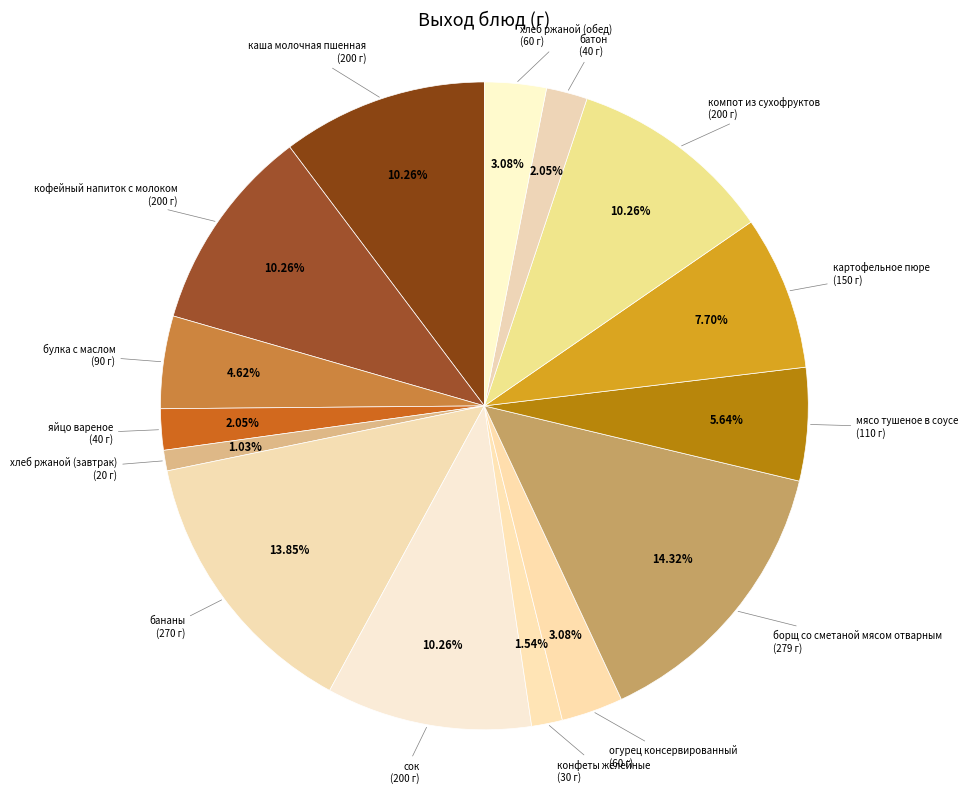

Which has a higher value, бананы or картофельное пюре?

бананы